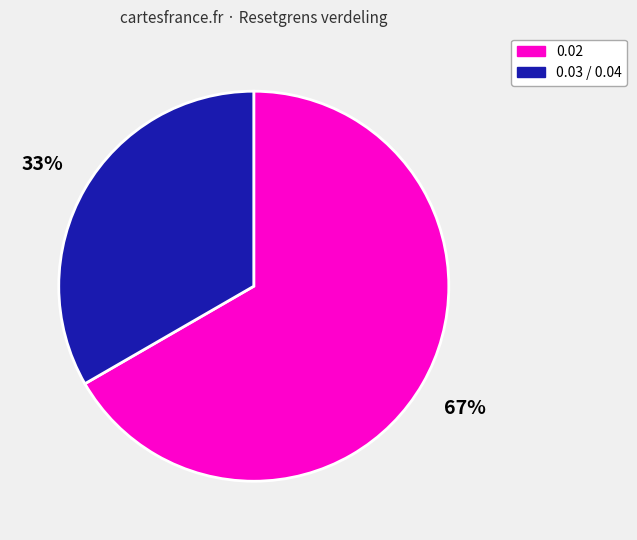

To the nearest percent, what is the average slice percentage?

50%